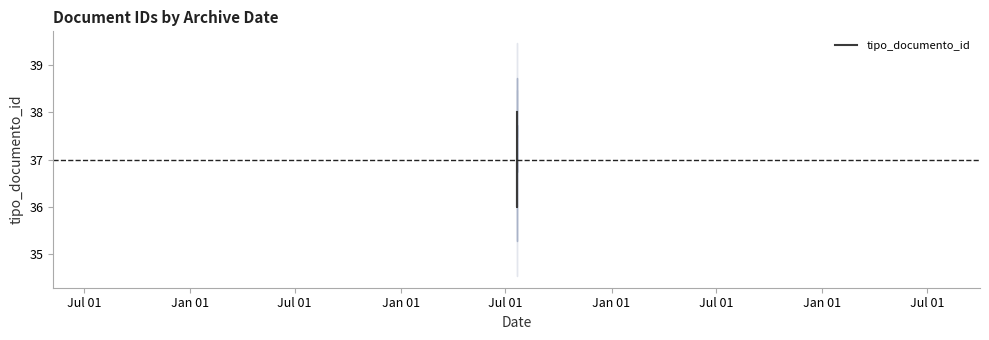

What is the greatest value displayed?

38